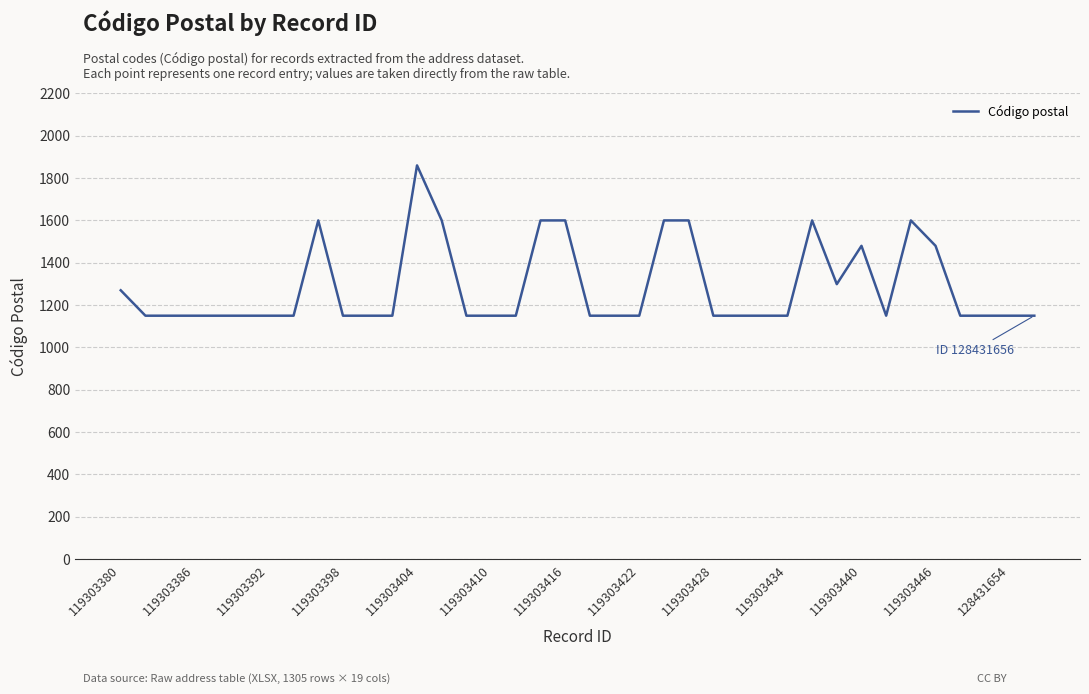

What is the difference between the maximum and minimum values?

710